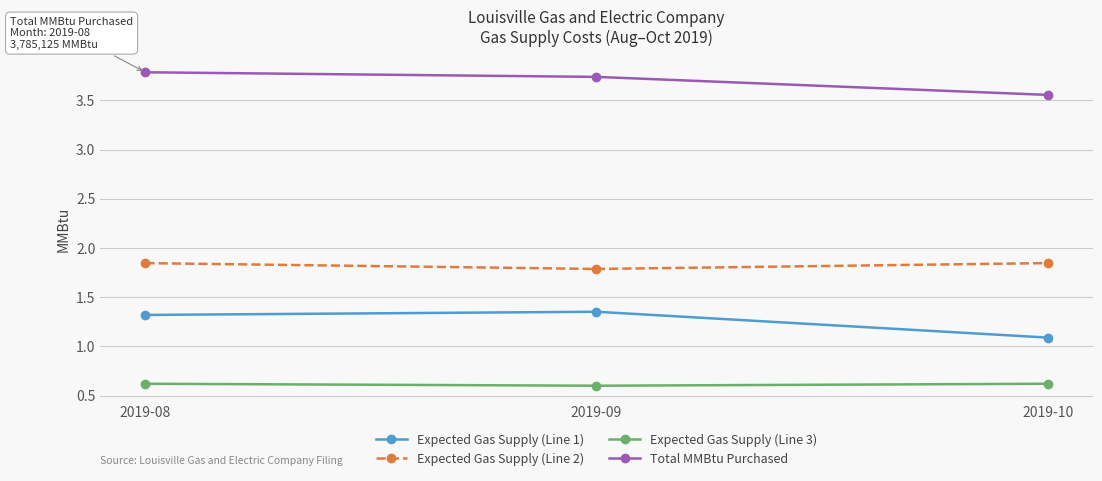

Is this an area chart (filled region under the line)?

No